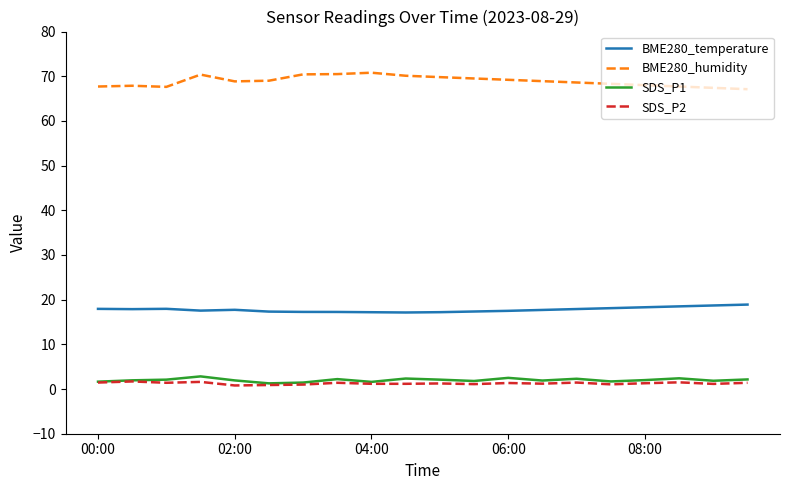

What is the highest value of the SDS_P1 series?

2.8